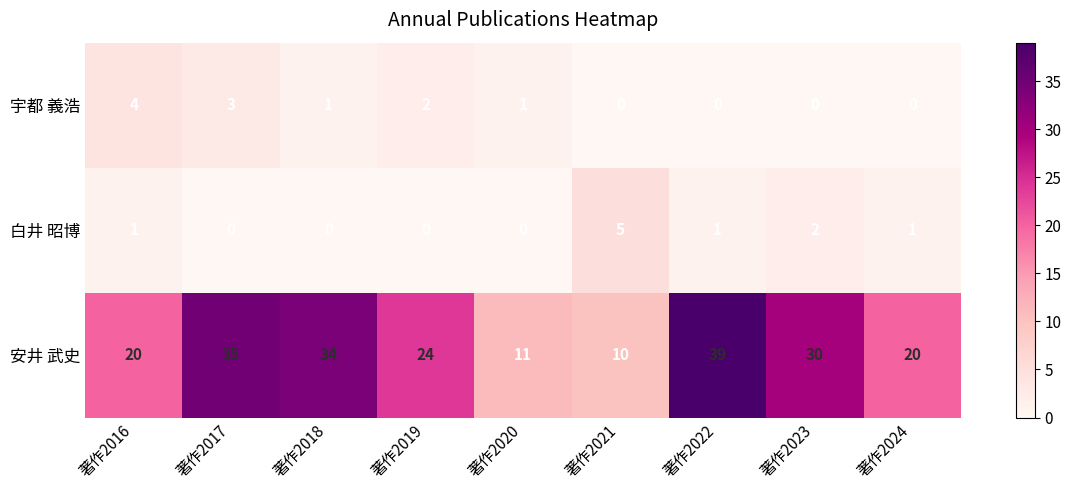

What is the spread (max minus min) of values at 著作2016?

19